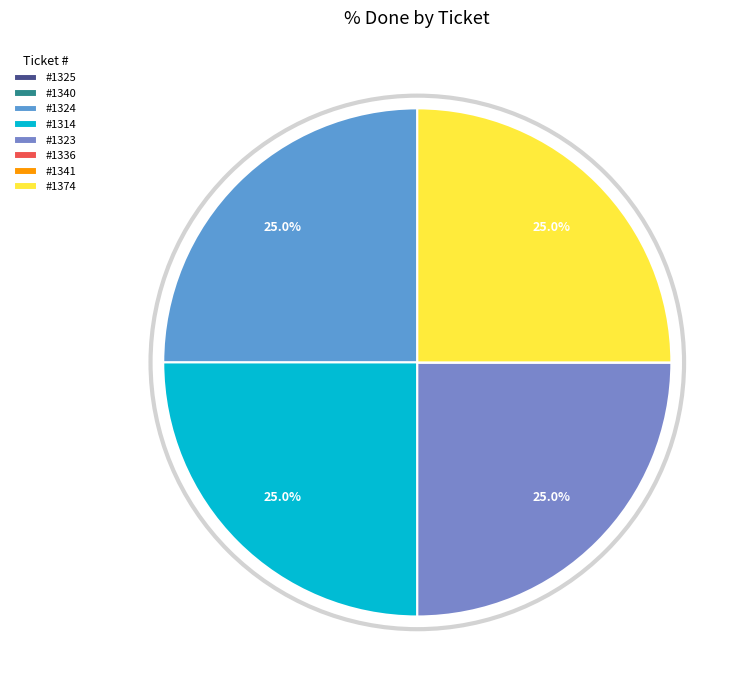

Rank the categories by value from lowest to highest.

1325, 1340, 1336, 1341, 1324, 1314, 1323, 1374